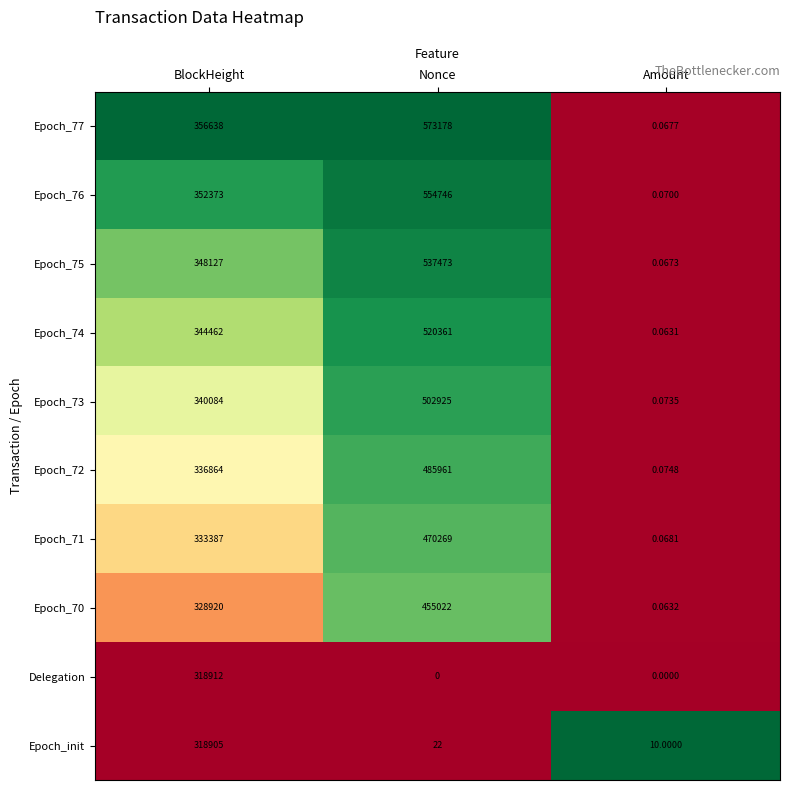

At which label is Epoch_74 closest to 260180?

BlockHeight